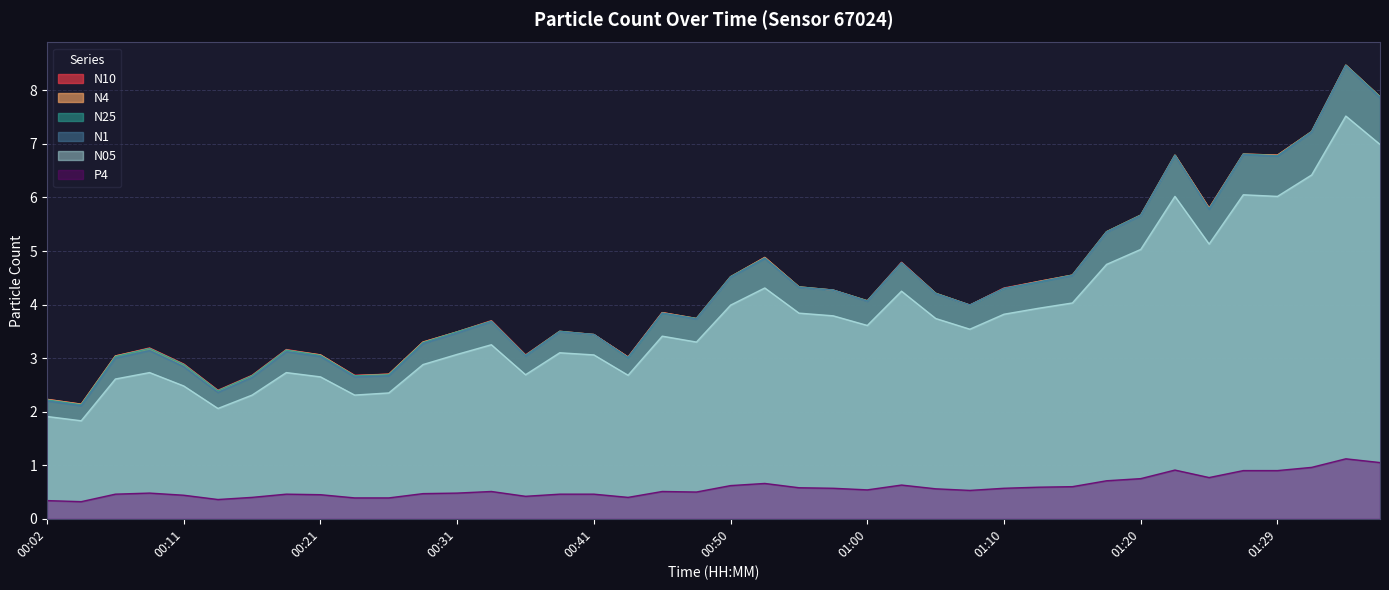

How many interior local valleys does the N4 series have?

10